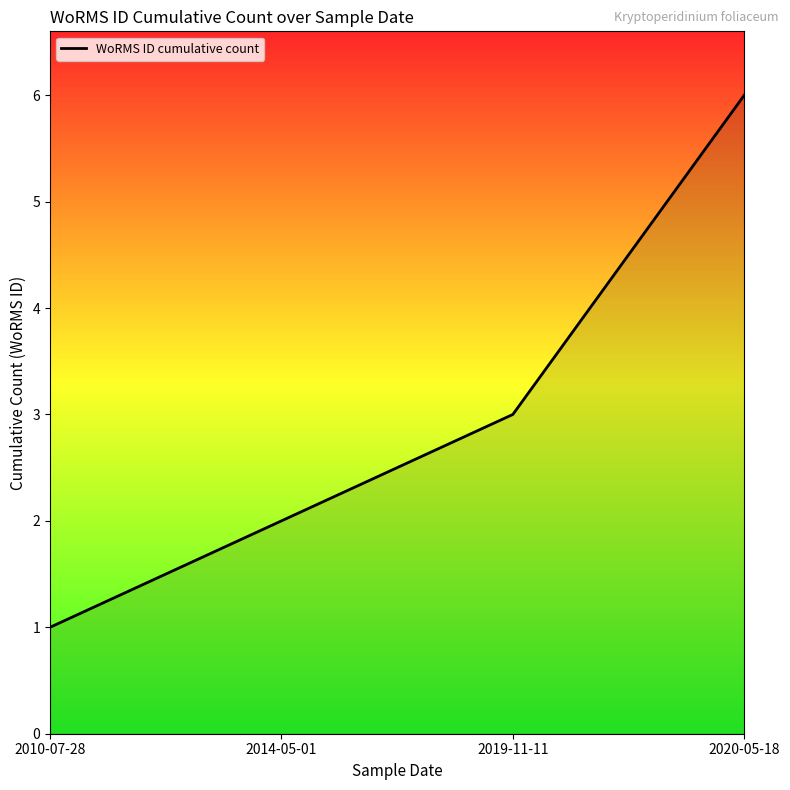

Is it true that the value at 2020-05-18 is 9?

False